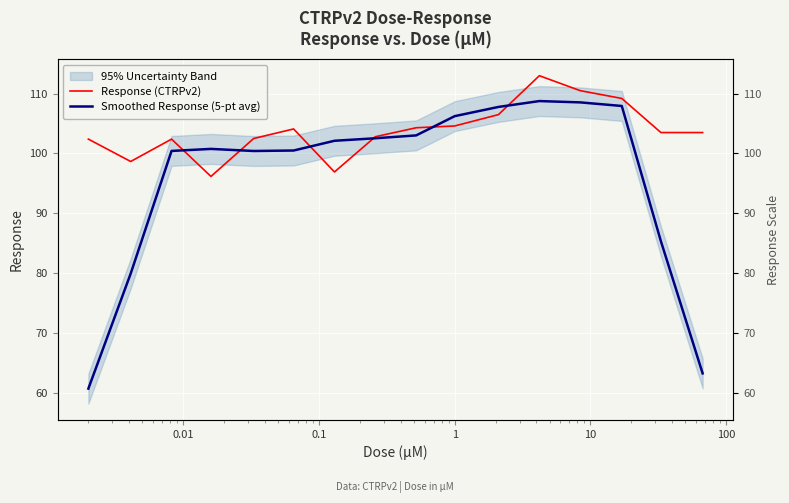

Is the value of Response (CTRPv2) at 9 greater than the value of Smoothed Response (5-pt avg) at 0.01?

Yes